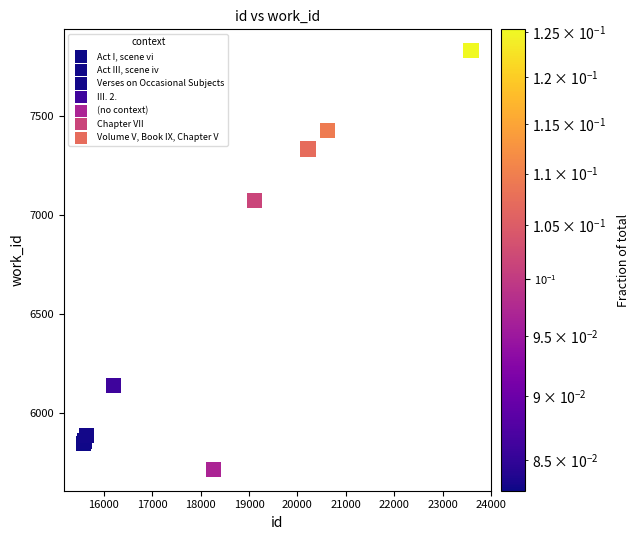

What Y value in the scatter plot is closest to 6773?

7075